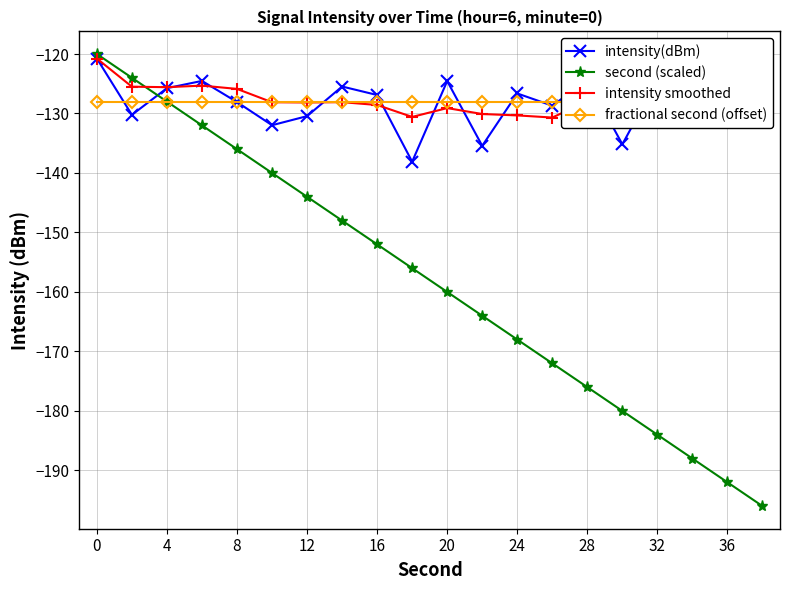

What is the average value of the intensity(dBm) series?

-128.0